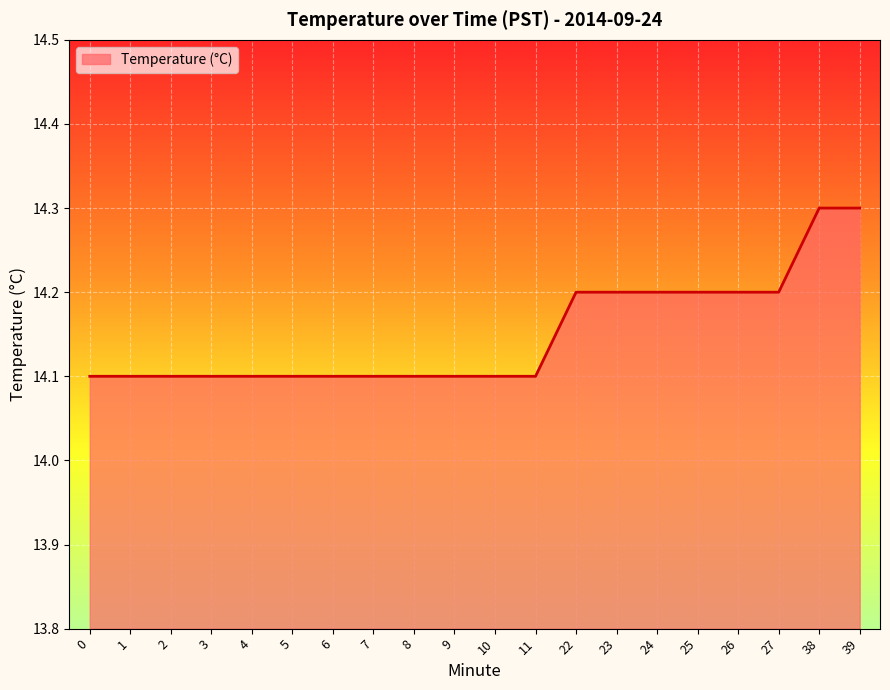

The chart shows a value of 14.3 at 38. True or false?

True